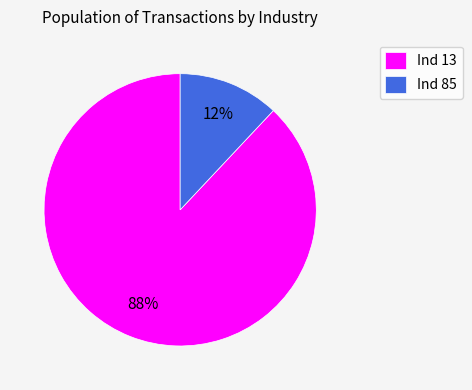

How many segments does this pie chart have?

2